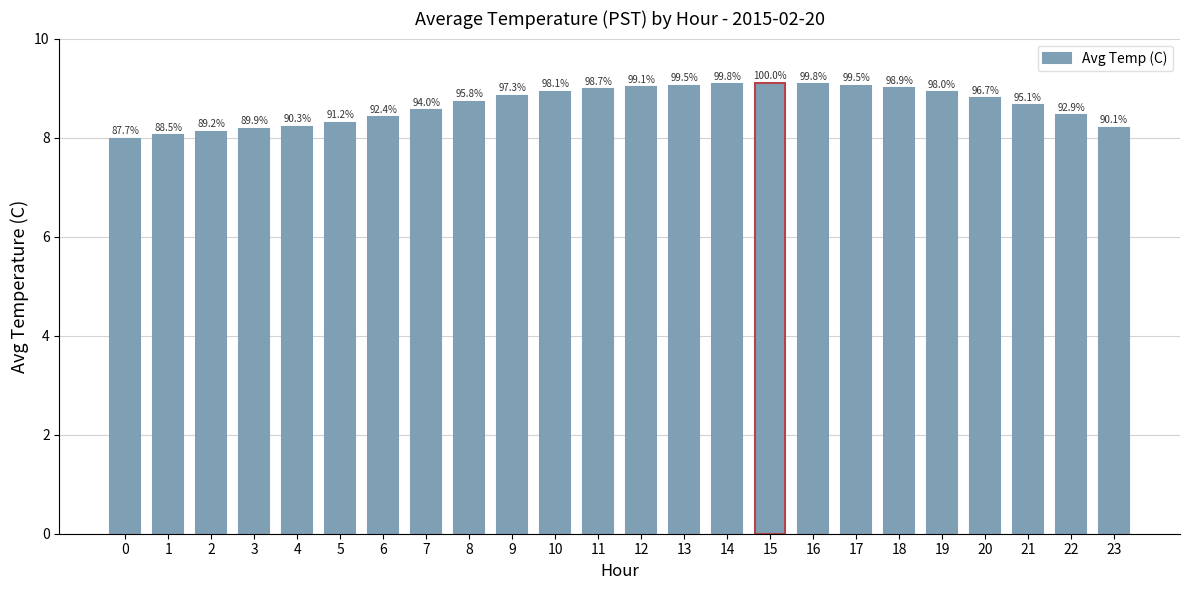

How many bars are there in total?

24